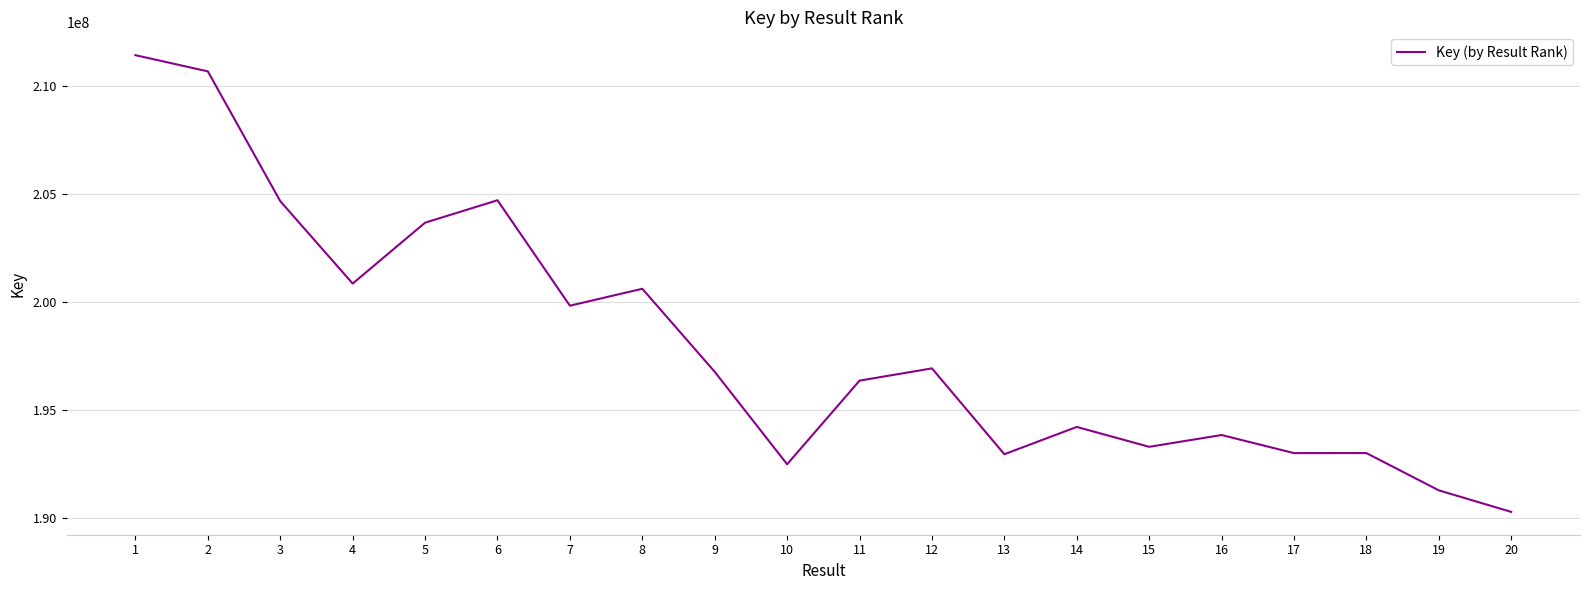

What is the average value?

198038083